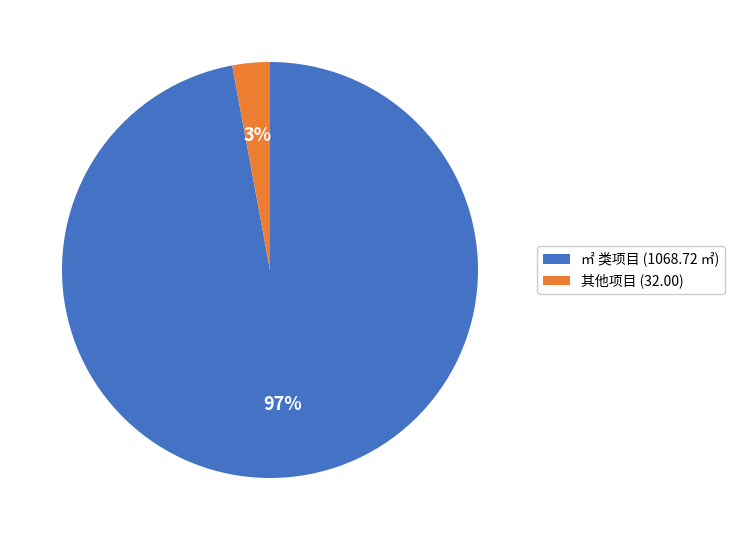

To the nearest percent, what portion does ㎡ 类项目 (1068.72 ㎡) represent?

97%